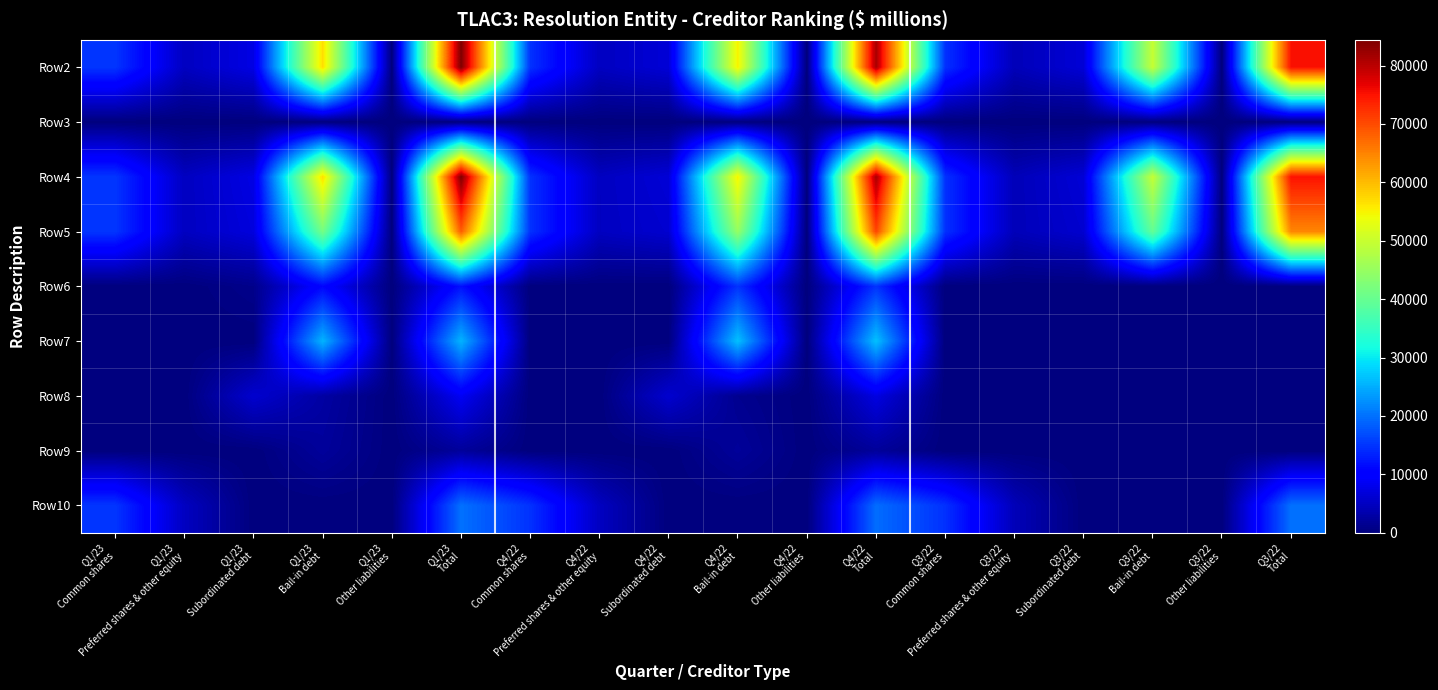

Reading right to left, what are all the values shown in this chart?

Row2: Q3/22
Total=75204	Q3/22
Other liabilities=0	Q3/22
Bail-in debt=49723	Q3/22
Subordinated debt=6513	Q3/22
Preferred shares & other equity=4325	Q3/22
Common shares=14643	Q4/22
Total=81357	Q4/22
Other liabilities=0	Q4/22
Bail-in debt=55193	Q4/22
Subordinated debt=6515	Q4/22
Preferred shares & other equity=4923	Q4/22
Common shares=14726	Q1/23
Total=84396	Q1/23
Other liabilities=0	Q1/23
Bail-in debt=56911	Q1/23
Subordinated debt=7514	Q1/23
Preferred shares & other equity=4925	Q1/23
Common shares=15046
Row3: Q3/22
Total=89	Q3/22
Other liabilities=0	Q3/22
Bail-in debt=63	Q3/22
Subordinated debt=26	Q3/22
Preferred shares & other equity=0	Q3/22
Common shares=0	Q4/22
Total=87	Q4/22
Other liabilities=0	Q4/22
Bail-in debt=82	Q4/22
Subordinated debt=5	Q4/22
Preferred shares & other equity=0	Q4/22
Common shares=0	Q1/23
Total=82	Q1/23
Other liabilities=0	Q1/23
Bail-in debt=52	Q1/23
Subordinated debt=30	Q1/23
Preferred shares & other equity=0	Q1/23
Common shares=0
Row4: Q3/22
Total=75115	Q3/22
Other liabilities=0	Q3/22
Bail-in debt=49660	Q3/22
Subordinated debt=6487	Q3/22
Preferred shares & other equity=4325	Q3/22
Common shares=14643	Q4/22
Total=81270	Q4/22
Other liabilities=0	Q4/22
Bail-in debt=55111	Q4/22
Subordinated debt=6510	Q4/22
Preferred shares & other equity=4923	Q4/22
Common shares=14726	Q1/23
Total=84314	Q1/23
Other liabilities=0	Q1/23
Bail-in debt=56859	Q1/23
Subordinated debt=7484	Q1/23
Preferred shares & other equity=4925	Q1/23
Common shares=15046
Row5: Q3/22
Total=64738	Q3/22
Other liabilities=0	Q3/22
Bail-in debt=39796	Q3/22
Subordinated debt=5974	Q3/22
Preferred shares & other equity=4325	Q3/22
Common shares=14643	Q4/22
Total=70532	Q4/22
Other liabilities=0	Q4/22
Bail-in debt=44888	Q4/22
Subordinated debt=5995	Q4/22
Preferred shares & other equity=4923	Q4/22
Common shares=14726	Q1/23
Total=68370	Q1/23
Other liabilities=0	Q1/23
Bail-in debt=41433	Q1/23
Subordinated debt=6970	Q1/23
Preferred shares & other equity=4925	Q1/23
Common shares=15046
Row6: Q3/22
Total=0	Q3/22
Other liabilities=0	Q3/22
Bail-in debt=0	Q3/22
Subordinated debt=0	Q3/22
Preferred shares & other equity=0	Q3/22
Common shares=0	Q4/22
Total=14816	Q4/22
Other liabilities=0	Q4/22
Bail-in debt=14816	Q4/22
Subordinated debt=0	Q4/22
Preferred shares & other equity=0	Q4/22
Common shares=0	Q1/23
Total=11891	Q1/23
Other liabilities=0	Q1/23
Bail-in debt=10917	Q1/23
Subordinated debt=974	Q1/23
Preferred shares & other equity=0	Q1/23
Common shares=0
Row7: Q3/22
Total=0	Q3/22
Other liabilities=0	Q3/22
Bail-in debt=0	Q3/22
Subordinated debt=0	Q3/22
Preferred shares & other equity=0	Q3/22
Common shares=0	Q4/22
Total=26664	Q4/22
Other liabilities=0	Q4/22
Bail-in debt=26664	Q4/22
Subordinated debt=0	Q4/22
Preferred shares & other equity=0	Q4/22
Common shares=0	Q1/23
Total=25618	Q1/23
Other liabilities=0	Q1/23
Bail-in debt=25618	Q1/23
Subordinated debt=0	Q1/23
Preferred shares & other equity=0	Q1/23
Common shares=0
Row8: Q3/22
Total=0	Q3/22
Other liabilities=0	Q3/22
Bail-in debt=0	Q3/22
Subordinated debt=0	Q3/22
Preferred shares & other equity=0	Q3/22
Common shares=0	Q4/22
Total=7312	Q4/22
Other liabilities=0	Q4/22
Bail-in debt=1317	Q4/22
Subordinated debt=5995	Q4/22
Preferred shares & other equity=0	Q4/22
Common shares=0	Q1/23
Total=8738	Q1/23
Other liabilities=0	Q1/23
Bail-in debt=2742	Q1/23
Subordinated debt=5996	Q1/23
Preferred shares & other equity=0	Q1/23
Common shares=0
Row9: Q3/22
Total=0	Q3/22
Other liabilities=0	Q3/22
Bail-in debt=0	Q3/22
Subordinated debt=0	Q3/22
Preferred shares & other equity=0	Q3/22
Common shares=0	Q4/22
Total=2091	Q4/22
Other liabilities=0	Q4/22
Bail-in debt=2091	Q4/22
Subordinated debt=0	Q4/22
Preferred shares & other equity=0	Q4/22
Common shares=0	Q1/23
Total=2156	Q1/23
Other liabilities=0	Q1/23
Bail-in debt=2156	Q1/23
Subordinated debt=0	Q1/23
Preferred shares & other equity=0	Q1/23
Common shares=0
Row10: Q3/22
Total=19968	Q3/22
Other liabilities=0	Q3/22
Bail-in debt=0	Q3/22
Subordinated debt=0	Q3/22
Preferred shares & other equity=4325	Q3/22
Common shares=14643	Q4/22
Total=19649	Q4/22
Other liabilities=0	Q4/22
Bail-in debt=0	Q4/22
Subordinated debt=0	Q4/22
Preferred shares & other equity=4923	Q4/22
Common shares=14726	Q1/23
Total=19967	Q1/23
Other liabilities=0	Q1/23
Bail-in debt=0	Q1/23
Subordinated debt=0	Q1/23
Preferred shares & other equity=4925	Q1/23
Common shares=15046